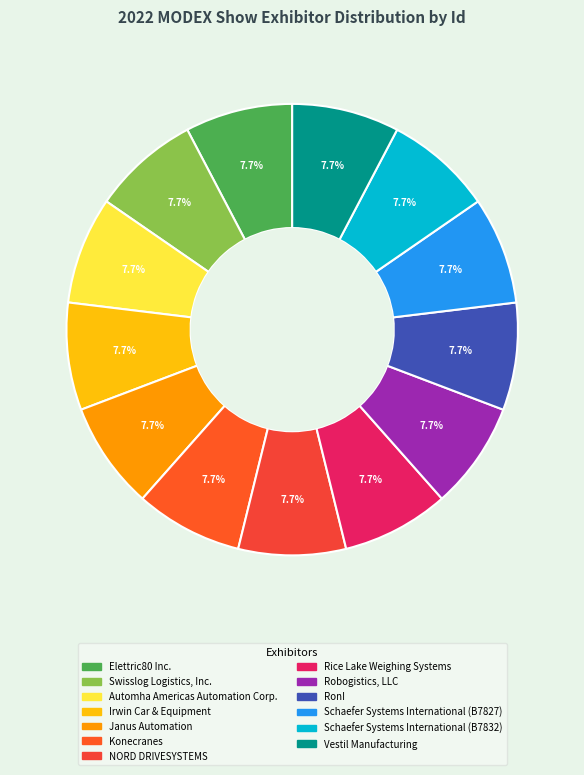

What percentage is the Vestil Manufacturing slice, to the nearest percent?

8%